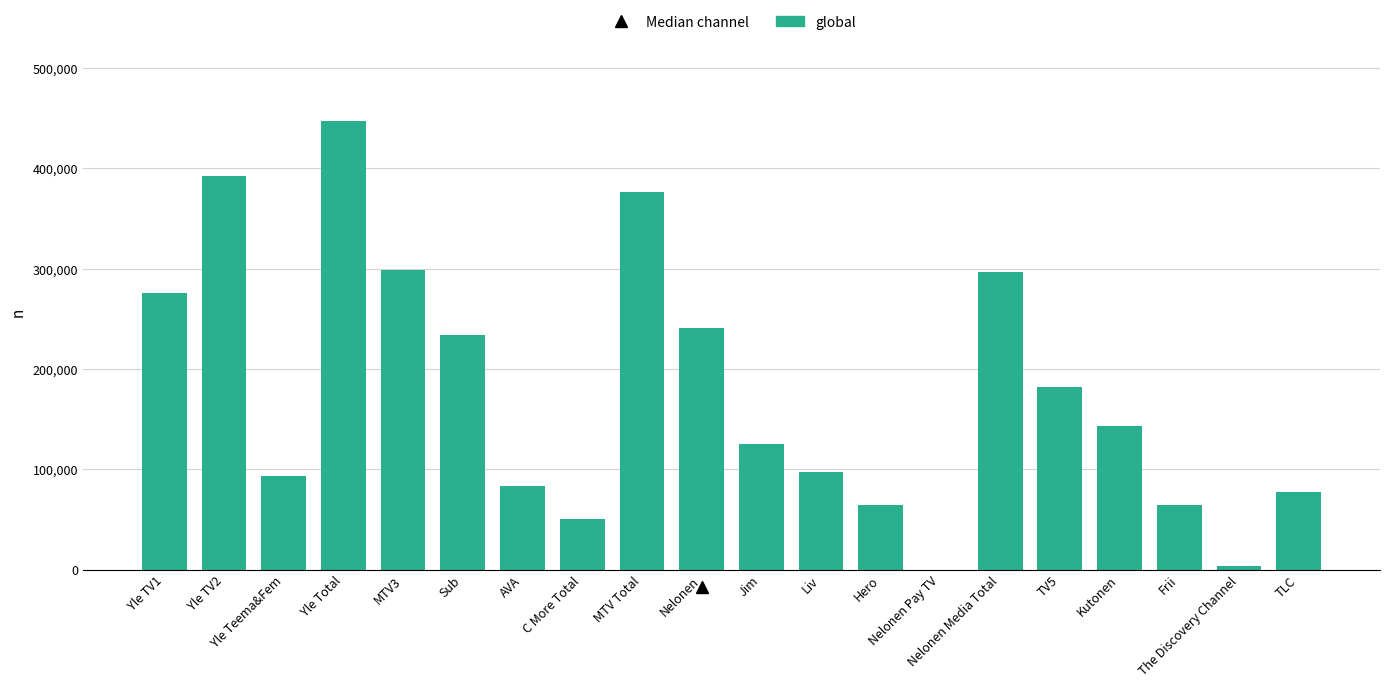

What is the maximum value shown in the chart?

447000